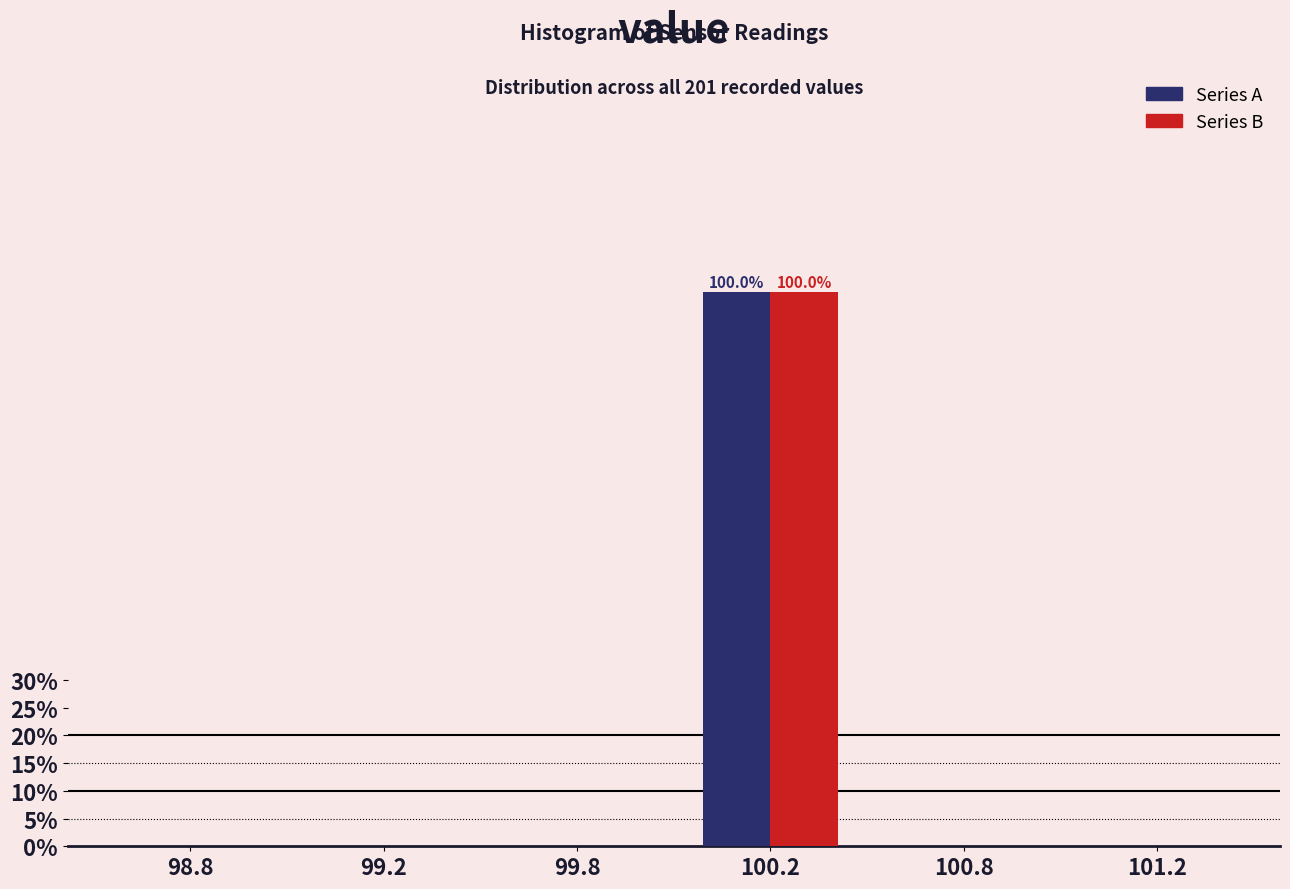

At which category is the sum across all series the highest?

100.2